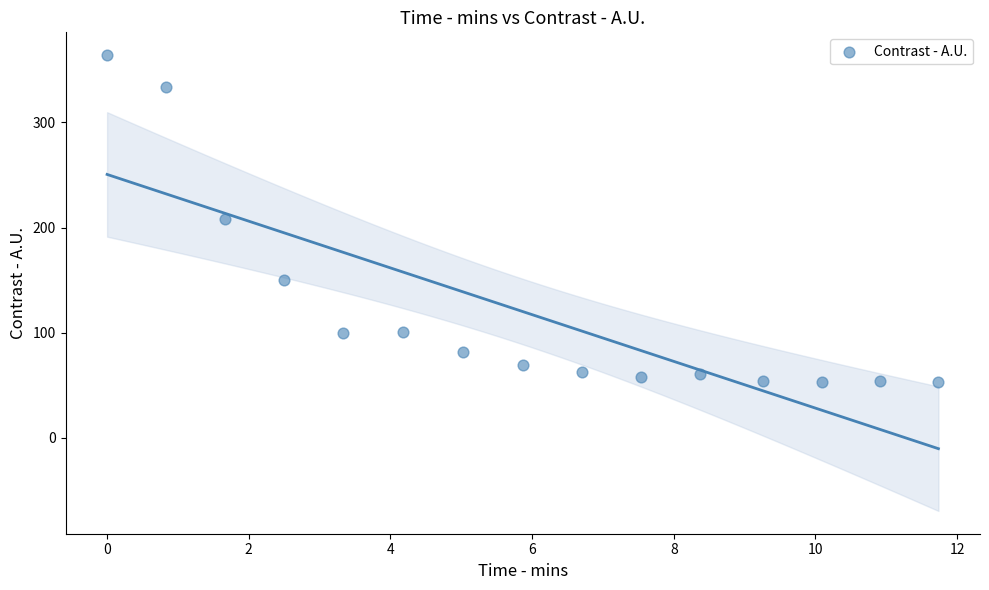

What is the range of Y values (max minus min)?

311.2